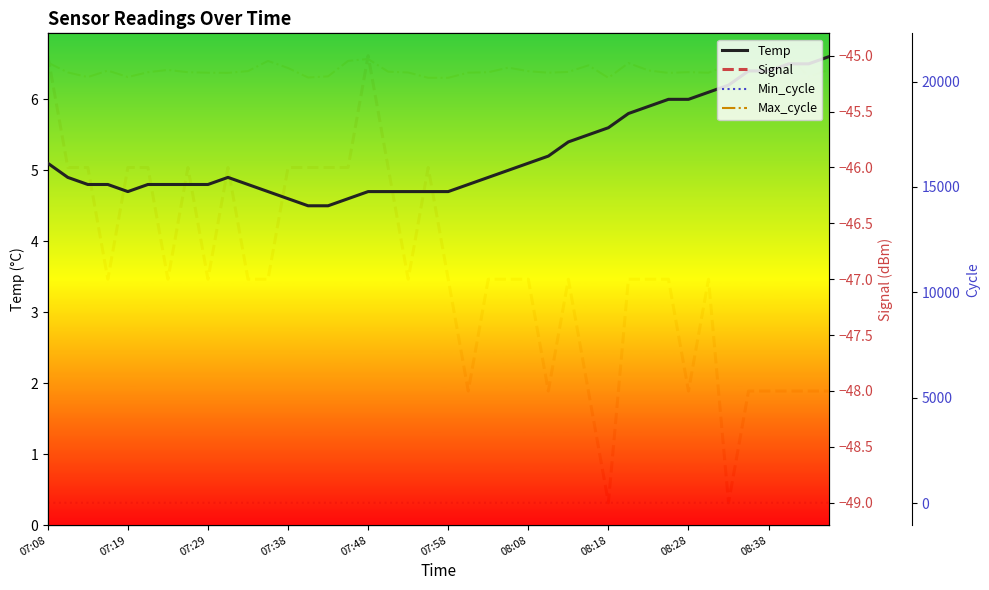

The value of Max_cycle at 37 is 37339.7. True or false?

False